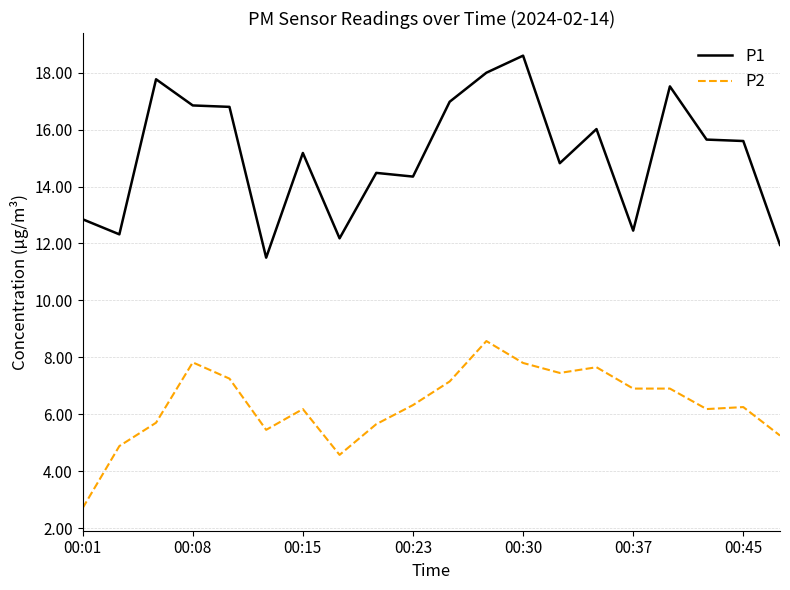

True or false: P2 and P1 cross at least once.

False